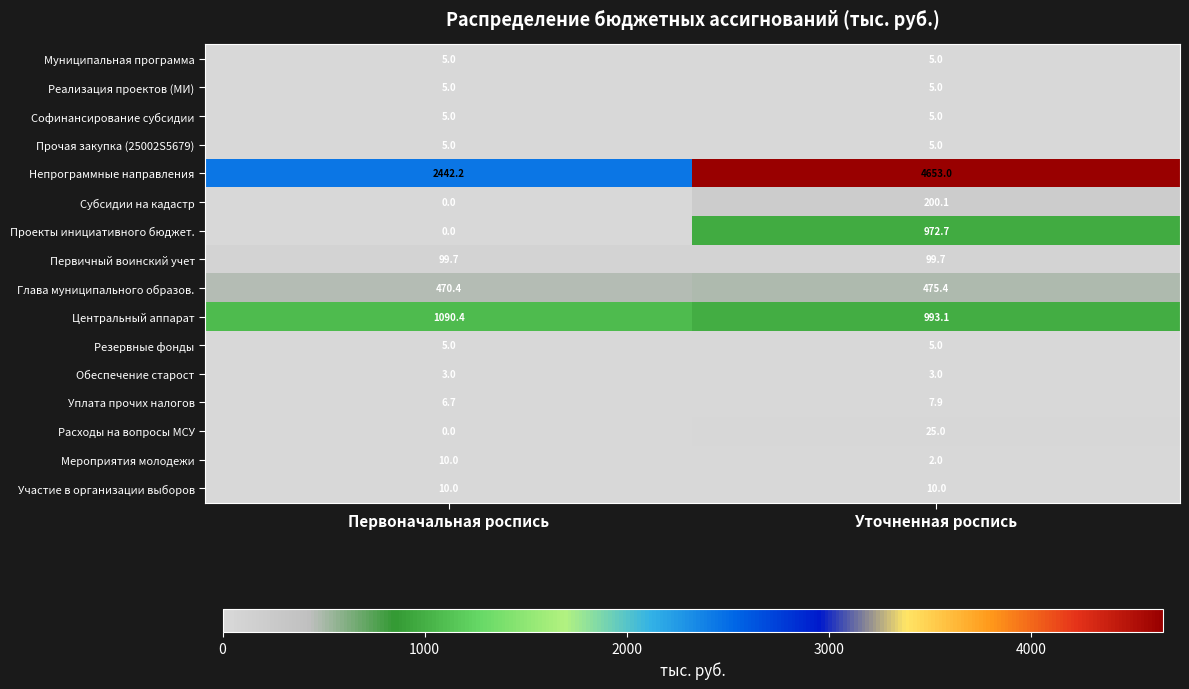

True or false: Первичный воинский учет has a value of 36.3 at Уточненная роспись.

False